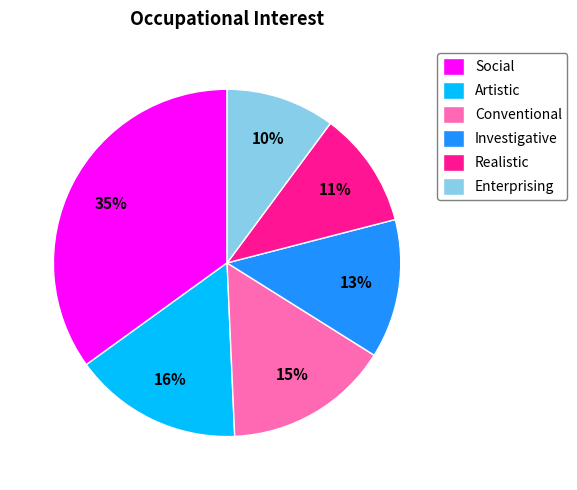

How many slices are in this pie chart?

6